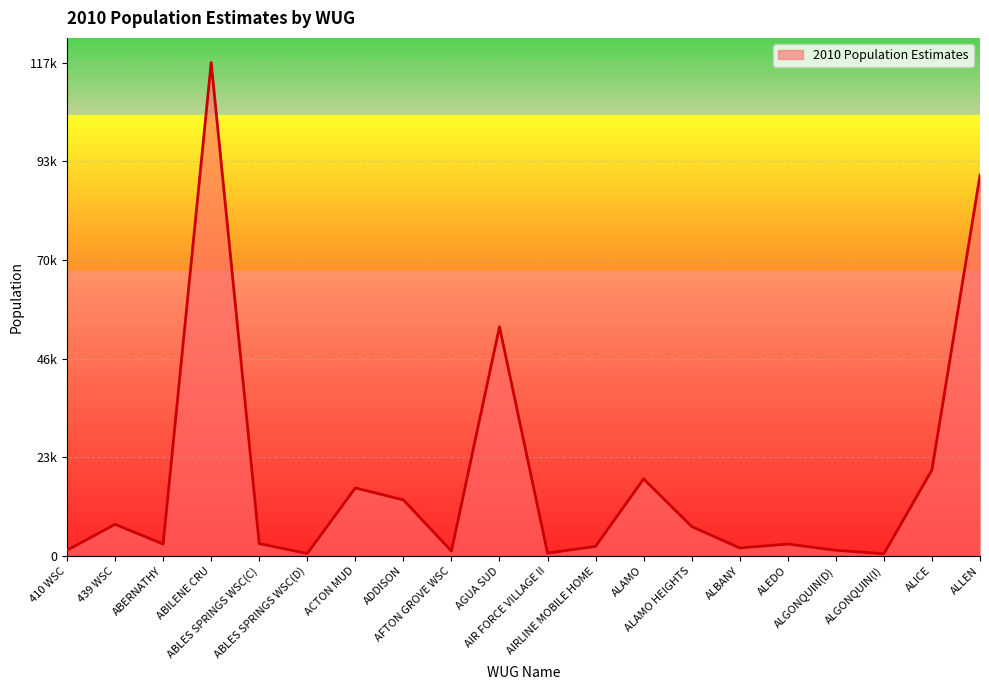

Does the chart have visible grid lines?

Yes